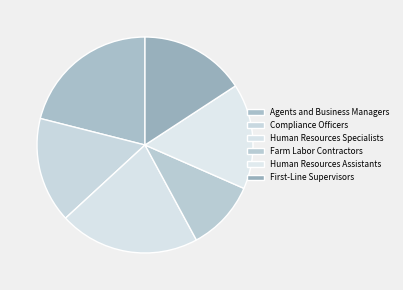

Between Human Resources Assistants and Compliance Officers, which is larger?

Human Resources Assistants